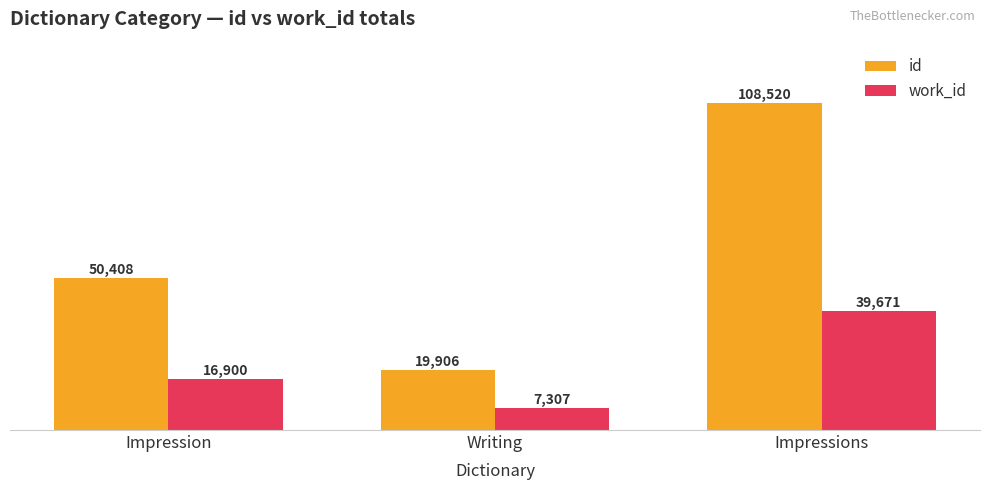

What position from the left is Impression?

1